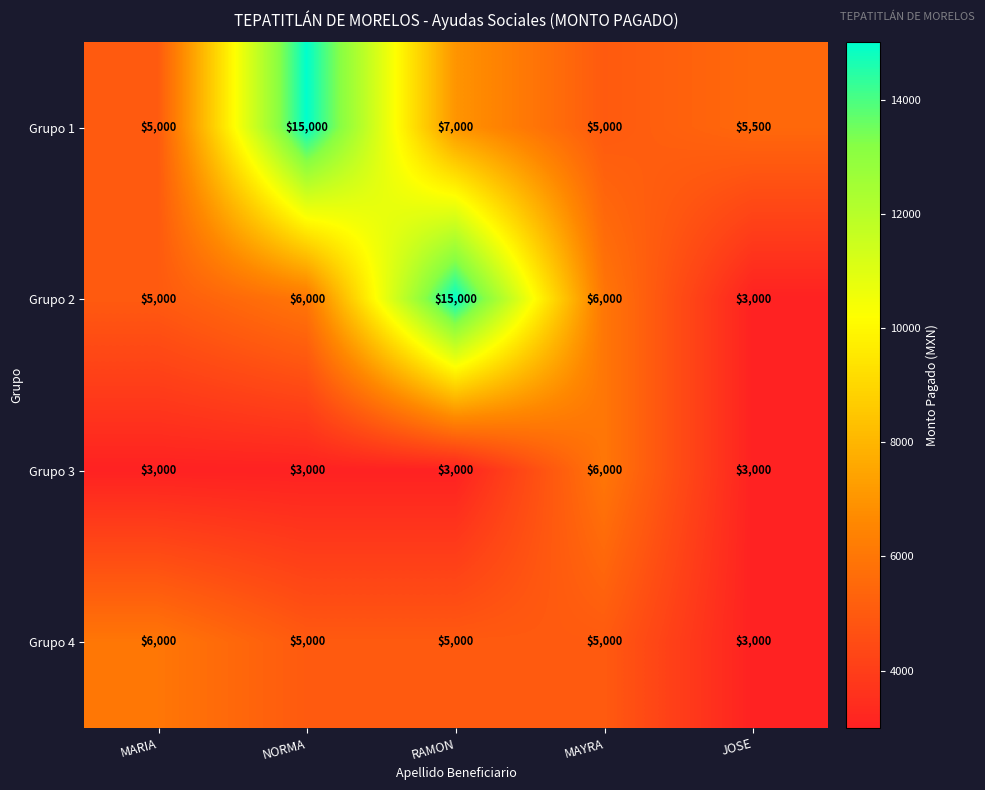

What is the greatest value displayed?

15000